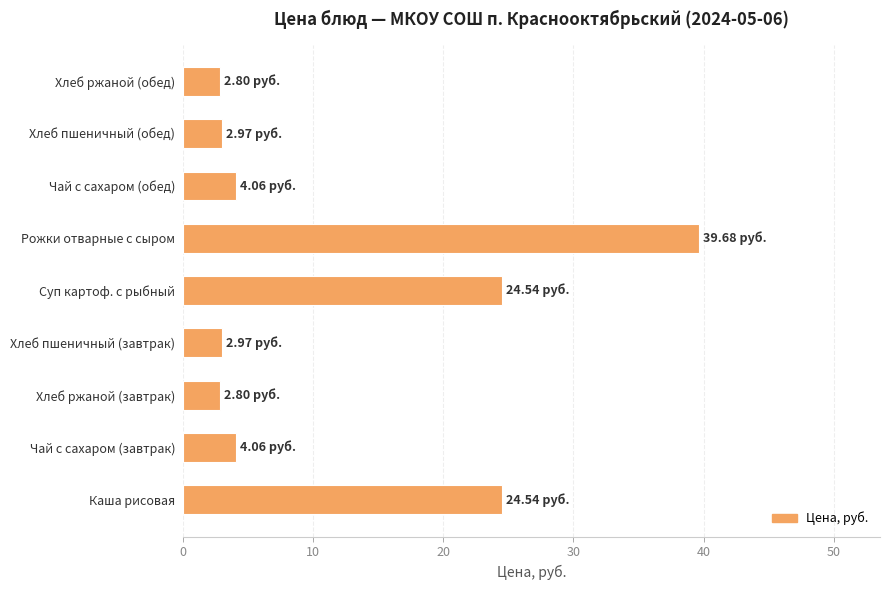

What is the change in value from Чай с сахаром (обед) to Хлеб пшеничный (обед)?

-1.1